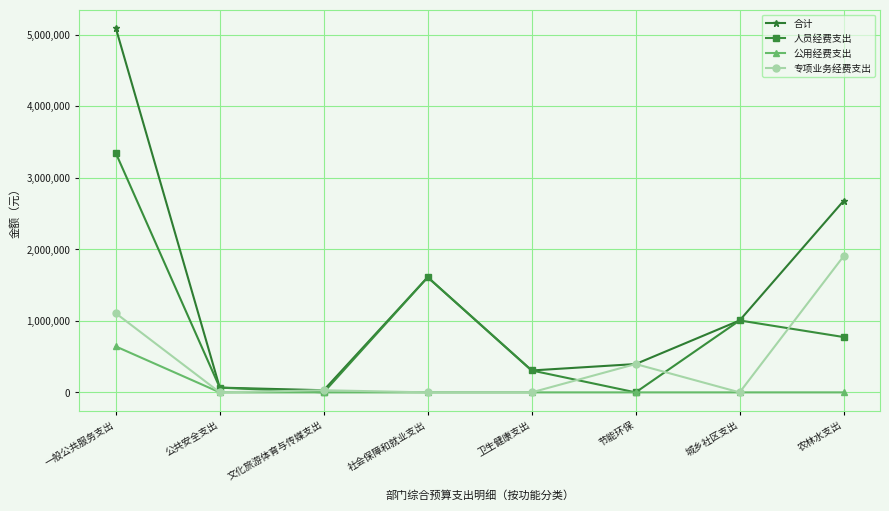

List the series in order of their peak value, highest first.

合计, 人员经费支出, 专项业务经费支出, 公用经费支出